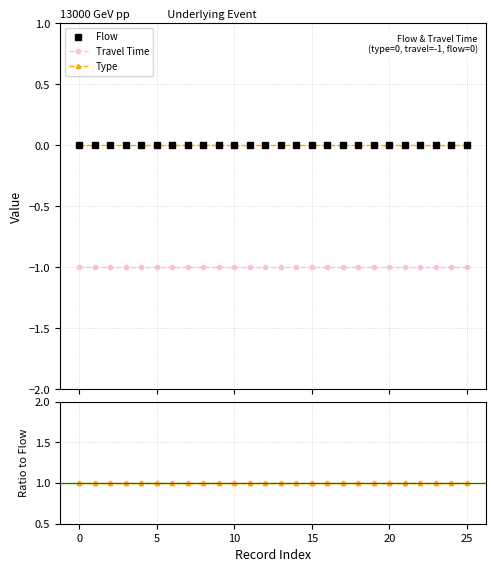

True or false: Flow has more than 2 points higher than both neighbors.

False